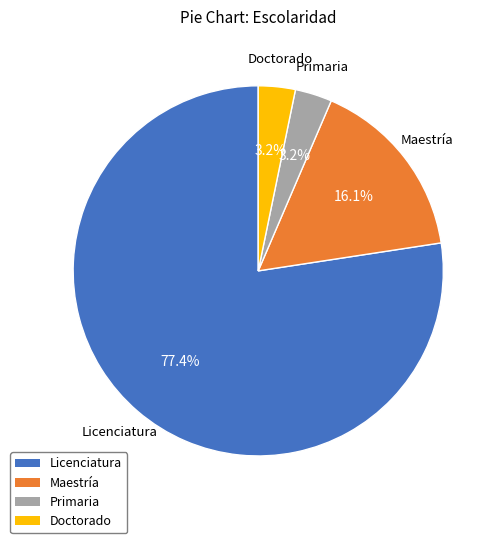

Which slice is the largest?

Licenciatura